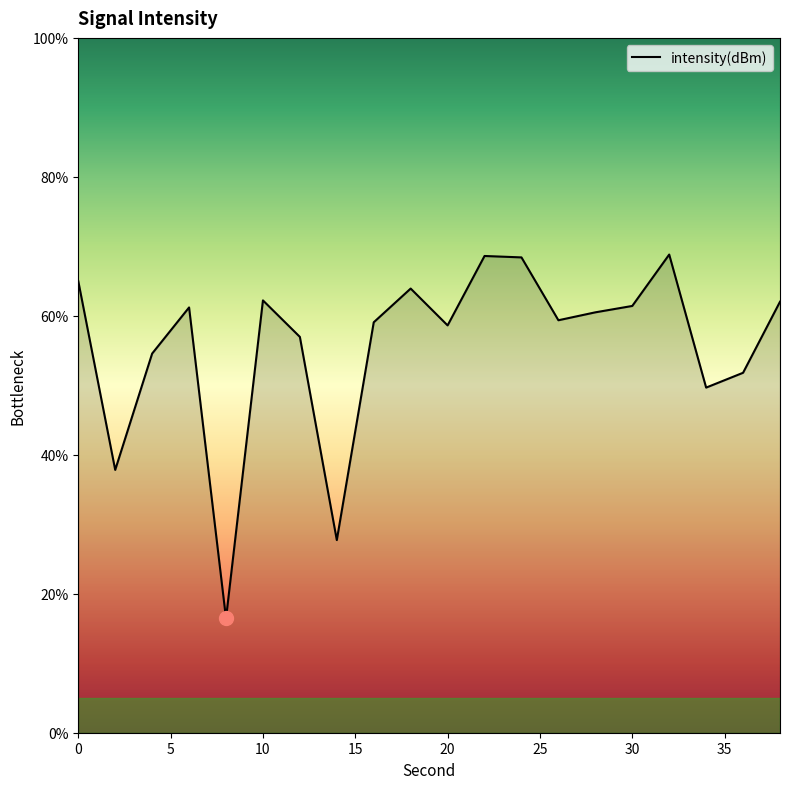

What is the smallest value displayed?

16.5